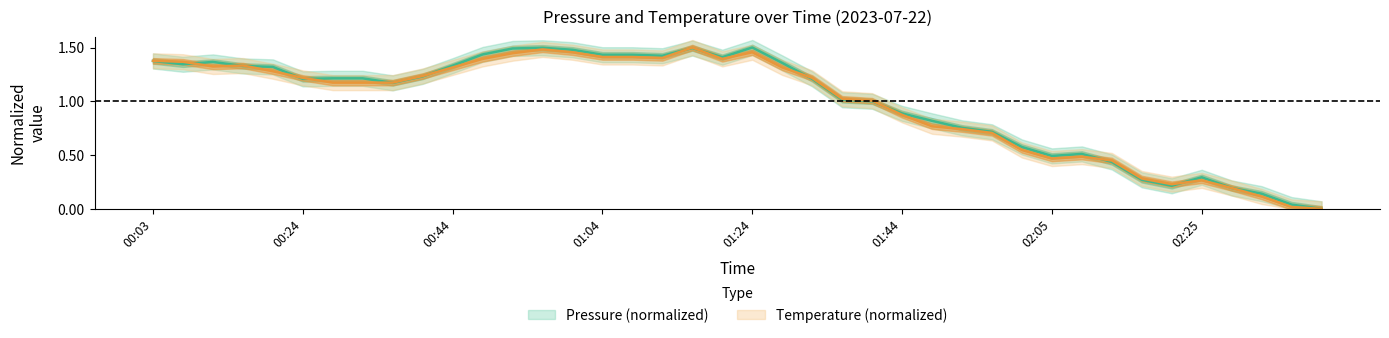

What is the maximum value for temperature?

1.5